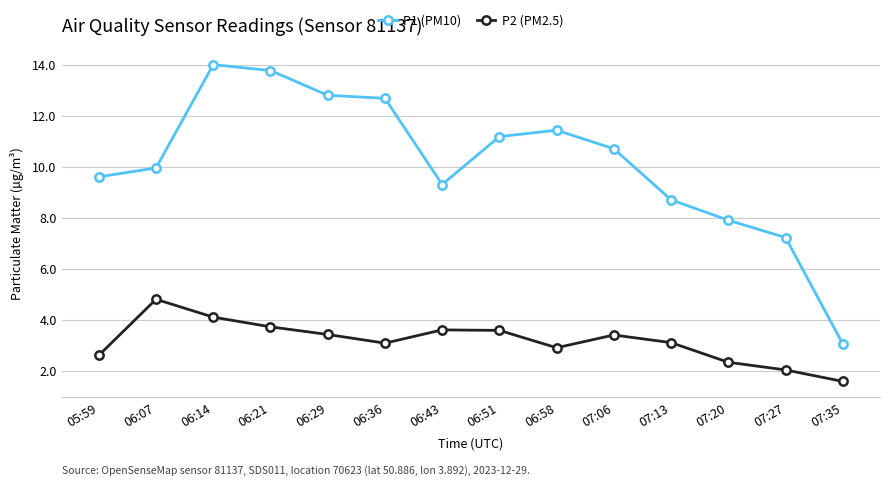

True or false: P2 (PM2.5) and P1 (PM10) cross at least once.

False